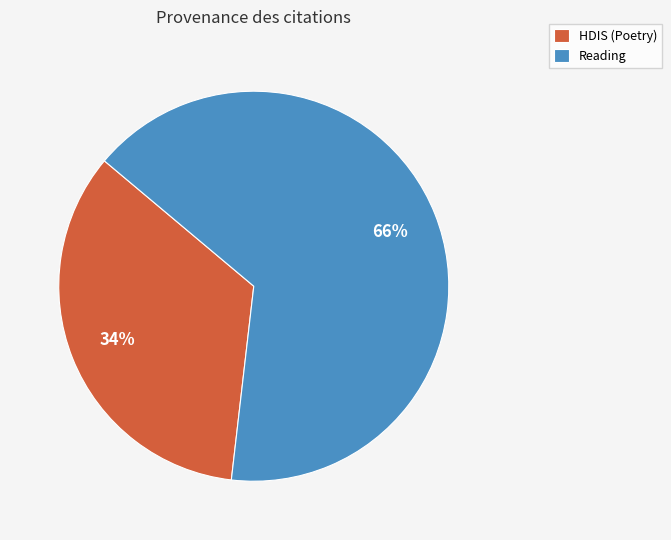

Approximately how many times larger is the value at HDIS (Poetry) compared to Reading?

0.5